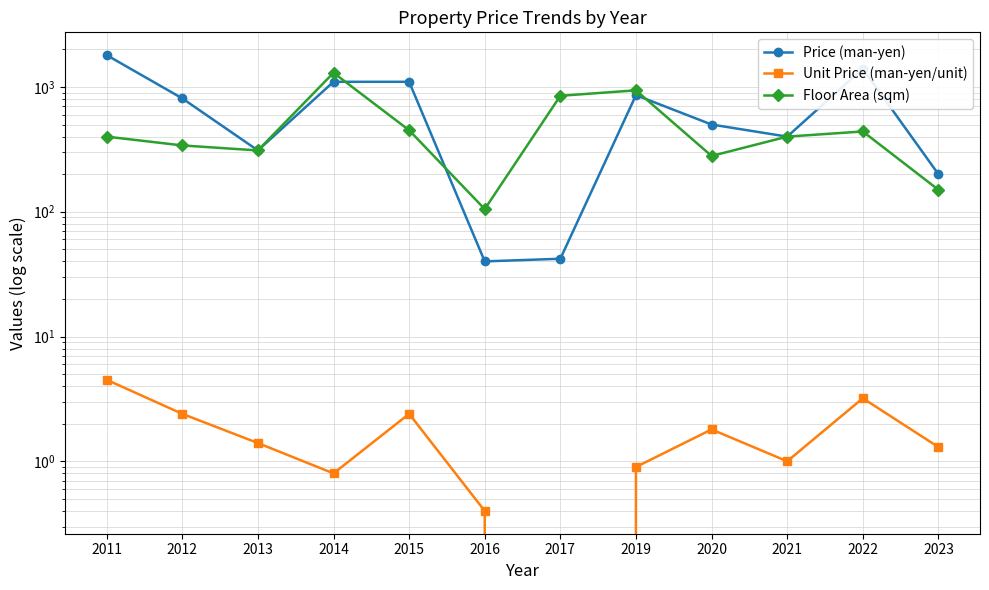

At which label does Price (man-yen) first exceed 810?

2011